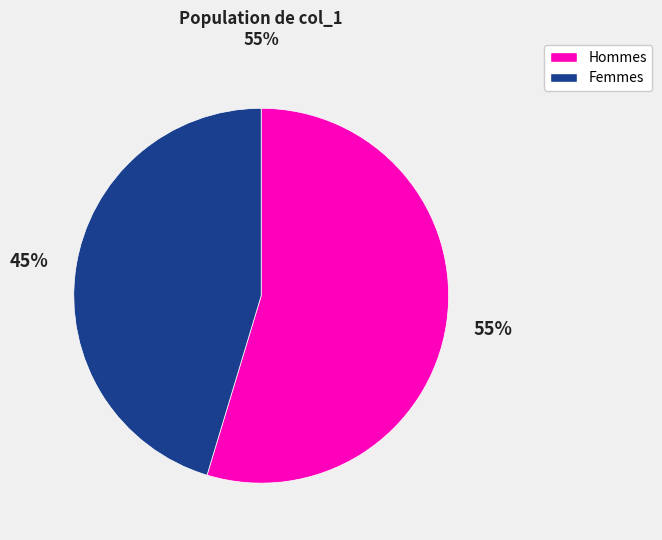

To the nearest percent, what percentage of the pie is Hommes?

55%